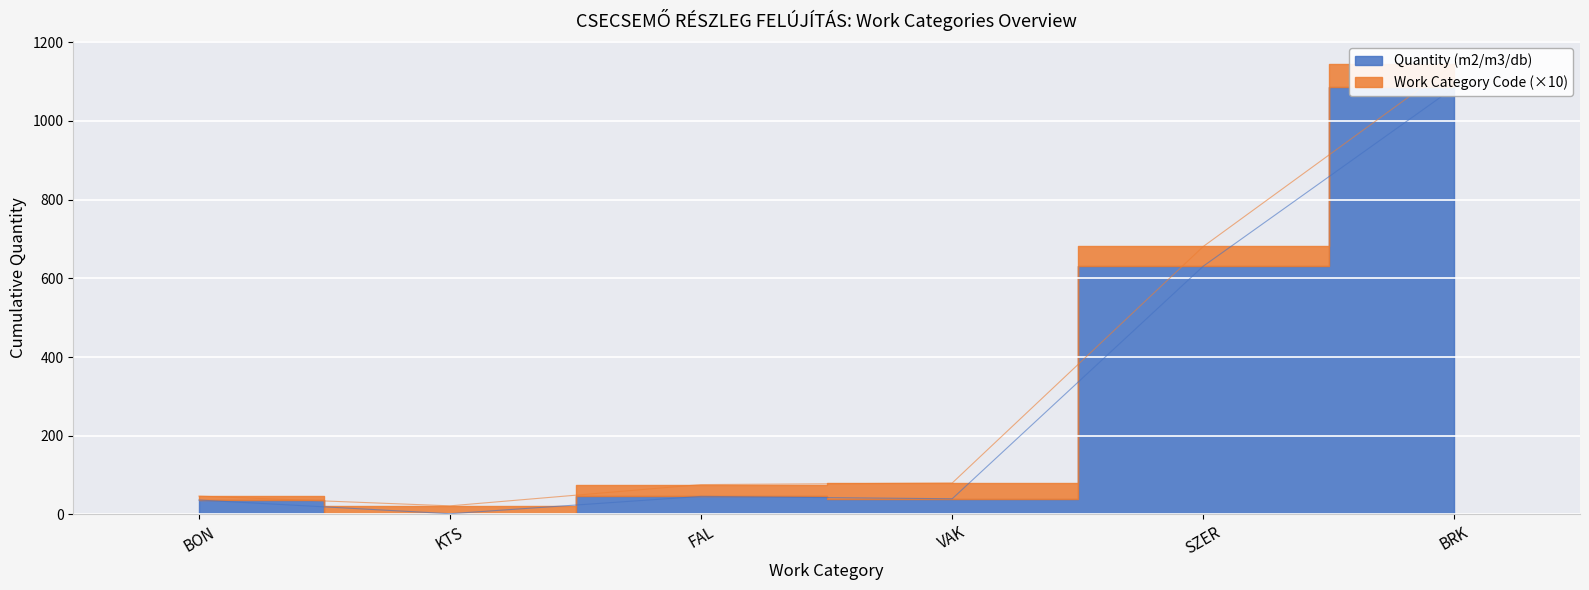

Reading left to right, extract all data points from this chart.

36.8	2.0	46.0	40.0	631.2	1085.7